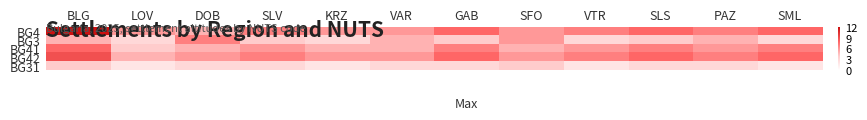

At which category is the sum across all series the highest?

BLG